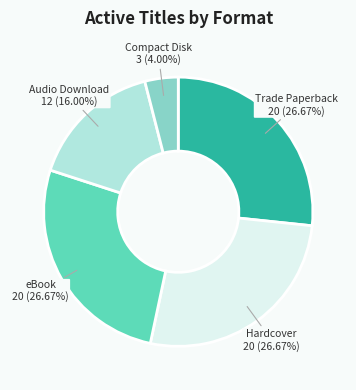

The Audio Download slice represents 16% of the pie. True or false?

True